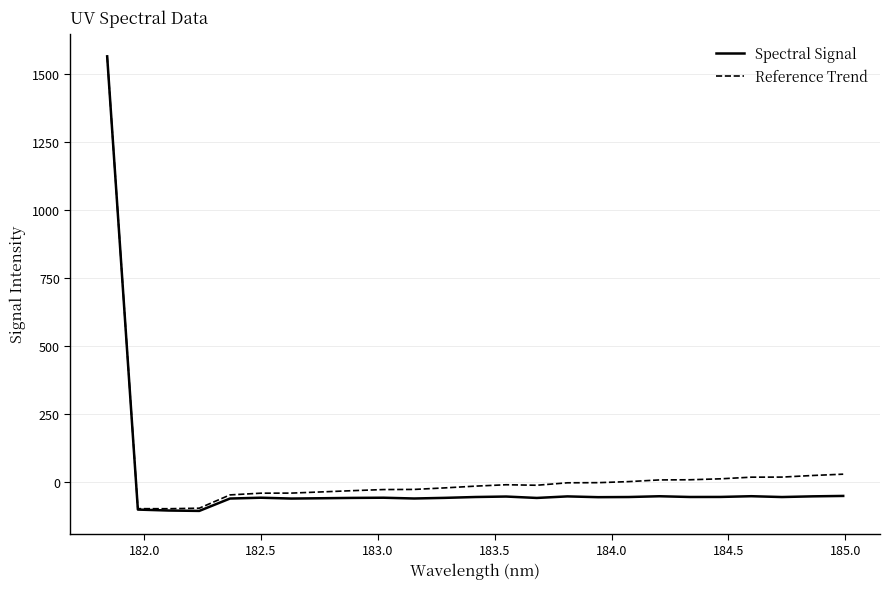

What is the highest value of the Spectral Signal series?

1566.3